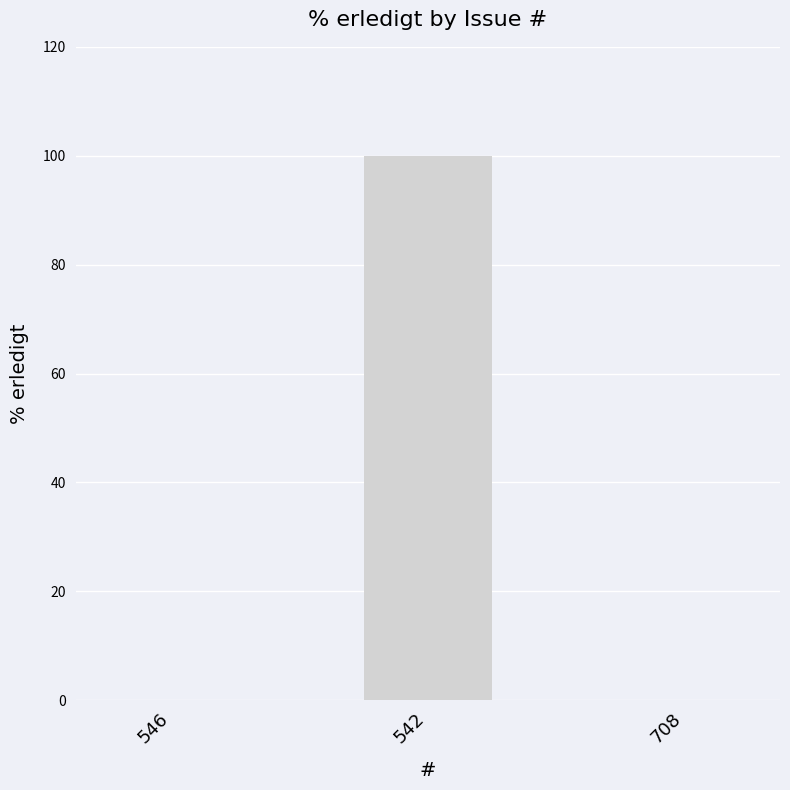

How many data points does each series have?

3